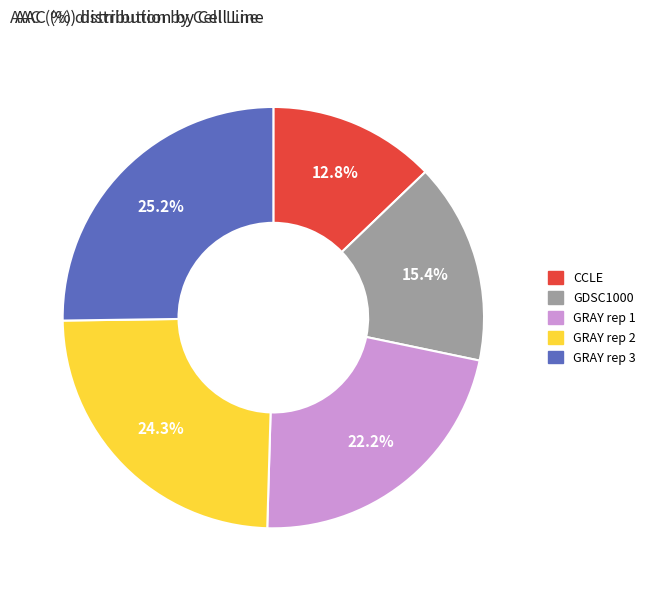

What percentage is NOT represented by GRAY rep 3?

74.8%